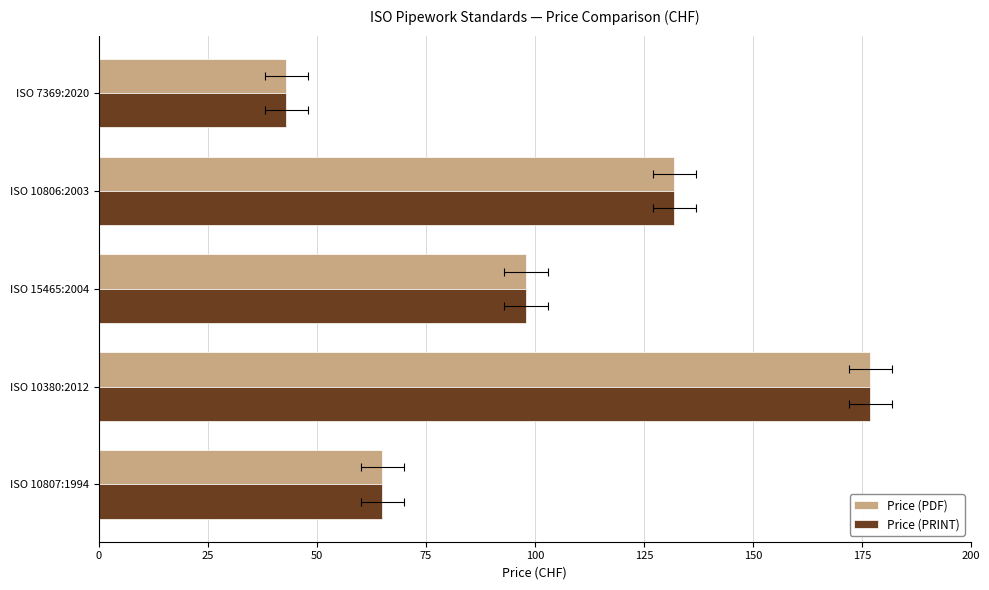

Reading left to right, transcribe all the data shown in this chart.

Price (PDF): 65	177	98	132	43
Price (PRINT): 65	177	98	132	43